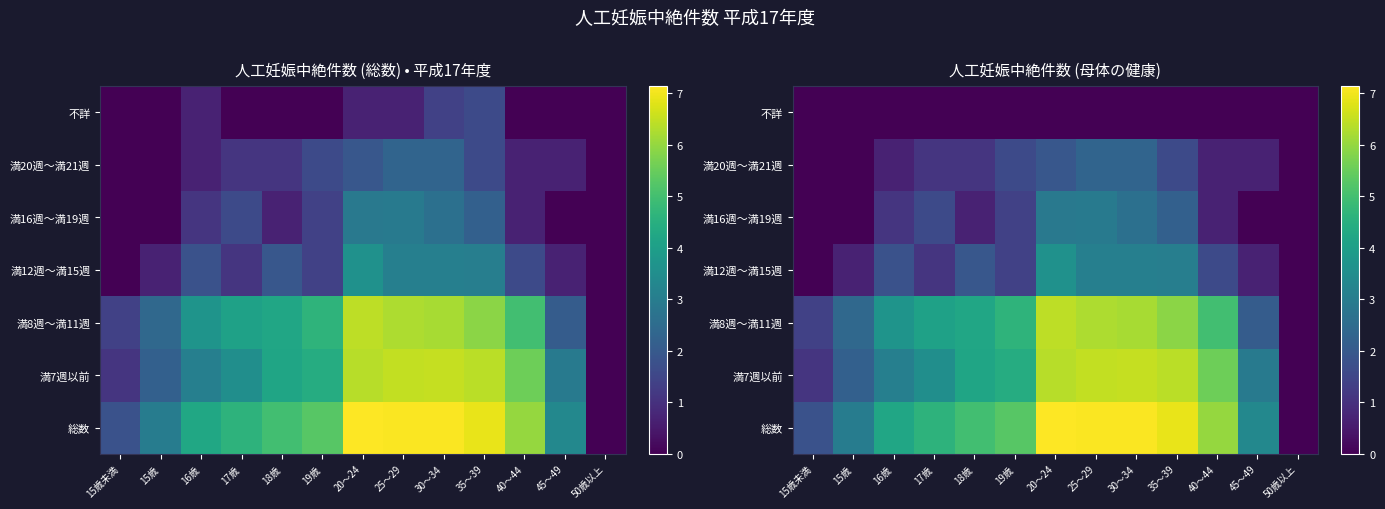

List the series in order of their peak value, lowest first.

不詳, 満20週～満21週, 満16週～満19週, 満12週～満15週, 満8週～満11週, 満7週以前, 総数